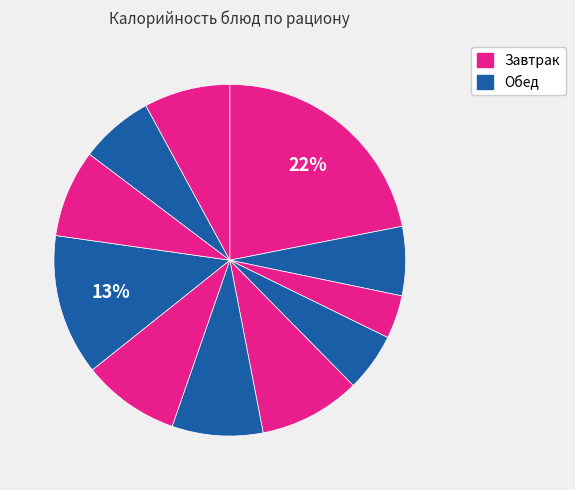

Which category has the biggest portion of the pie?

Запеканка из творога